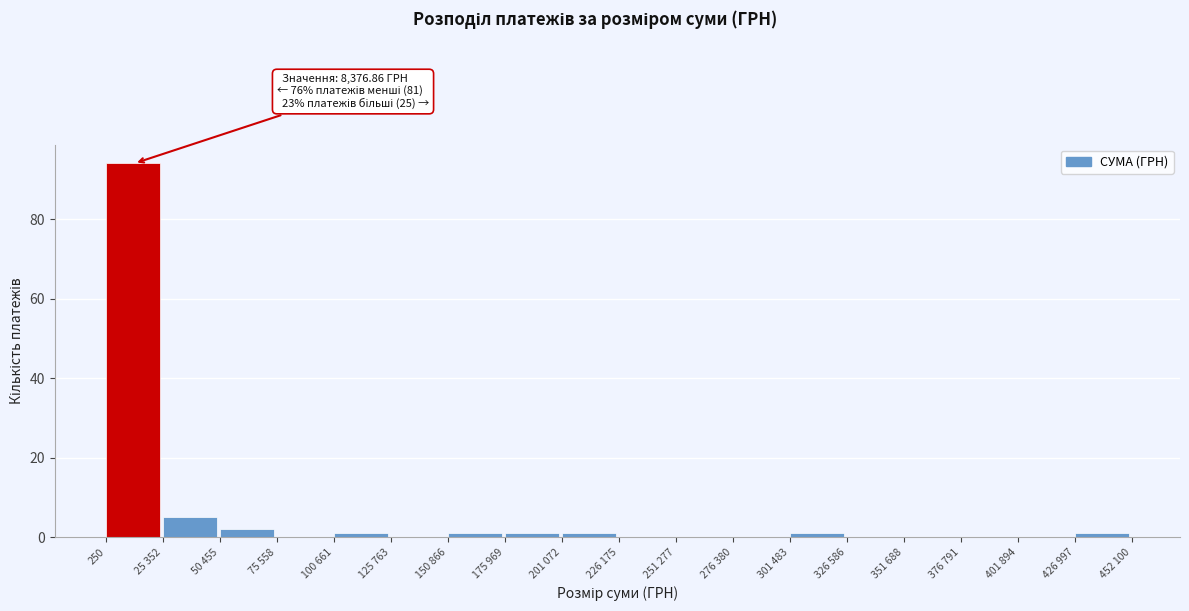

Reading left to right, what are all the values shown in this chart?

250=94	25 352=5	50 455=2	75 558=0	100 661=1	125 763=0	150 866=1	175 969=1	201 072=1	226 175=0	251 277=0	276 380=0	301 483=1	326 586=0	351 688=0	376 791=0	401 894=0	426 997=1